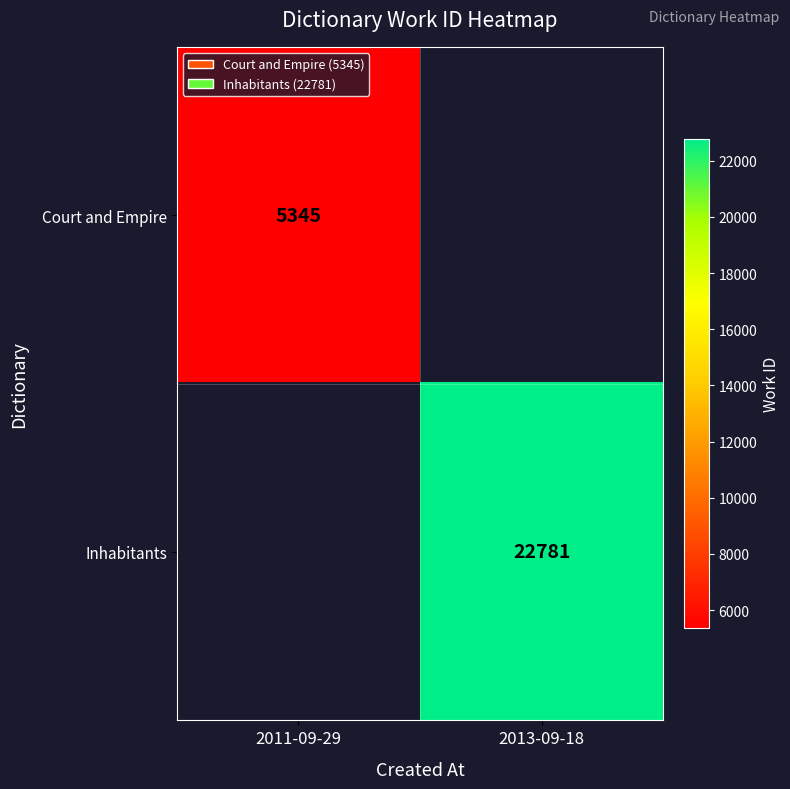

True or false: Inhabitants has a value of 37661.2 at 2013-09-18.

False